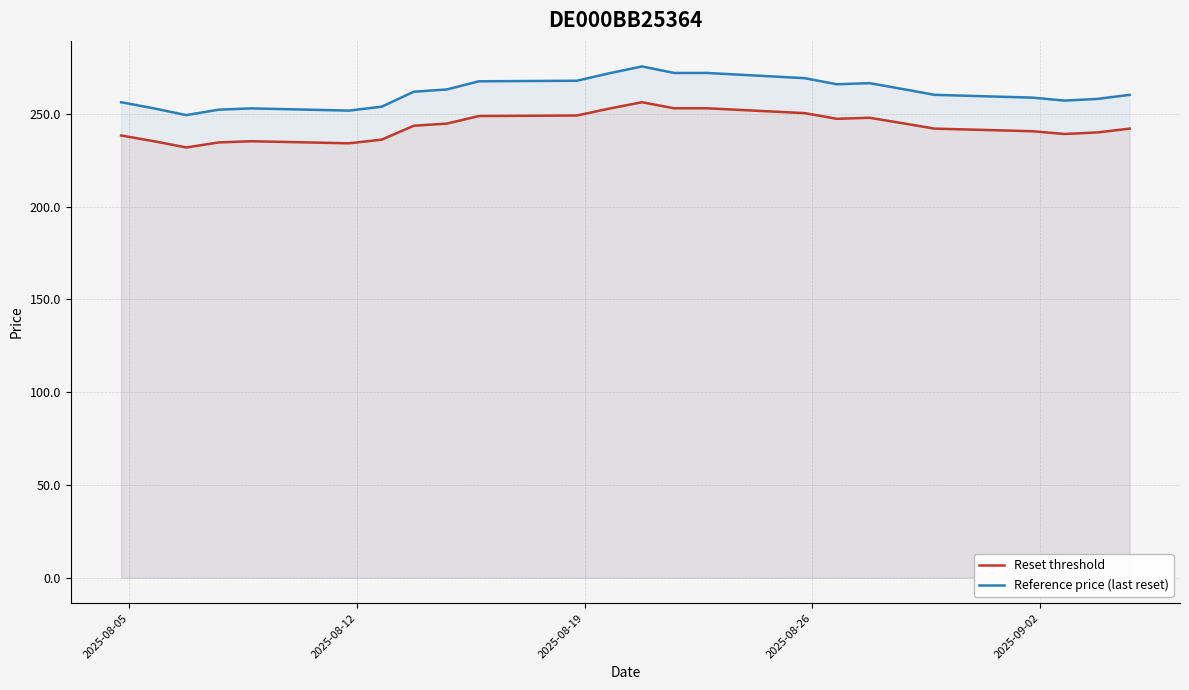

What is the average value of the Reference price (last reset) series?

261.6